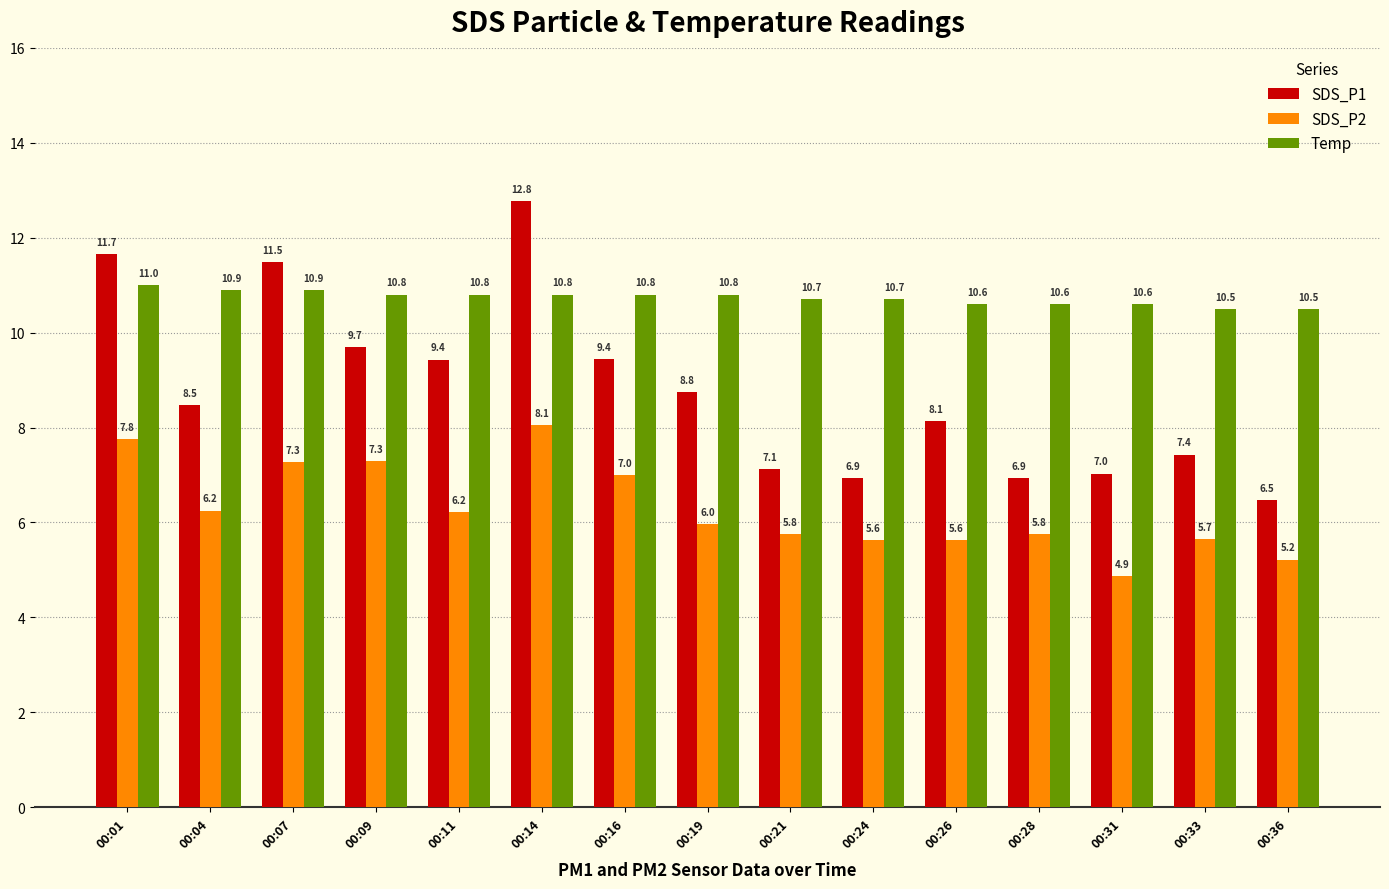

Rank the series by their average value, from lowest to highest.

SDS_P2, SDS_P1, Temp